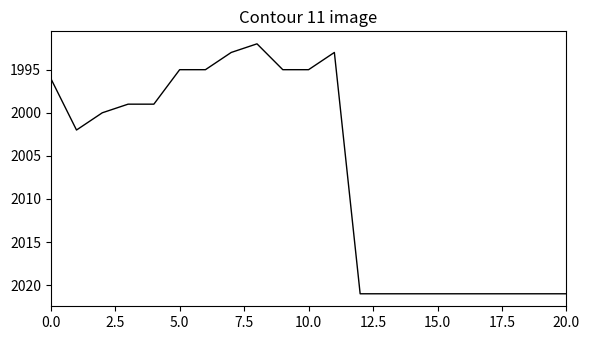

What is the greatest value displayed?

2021